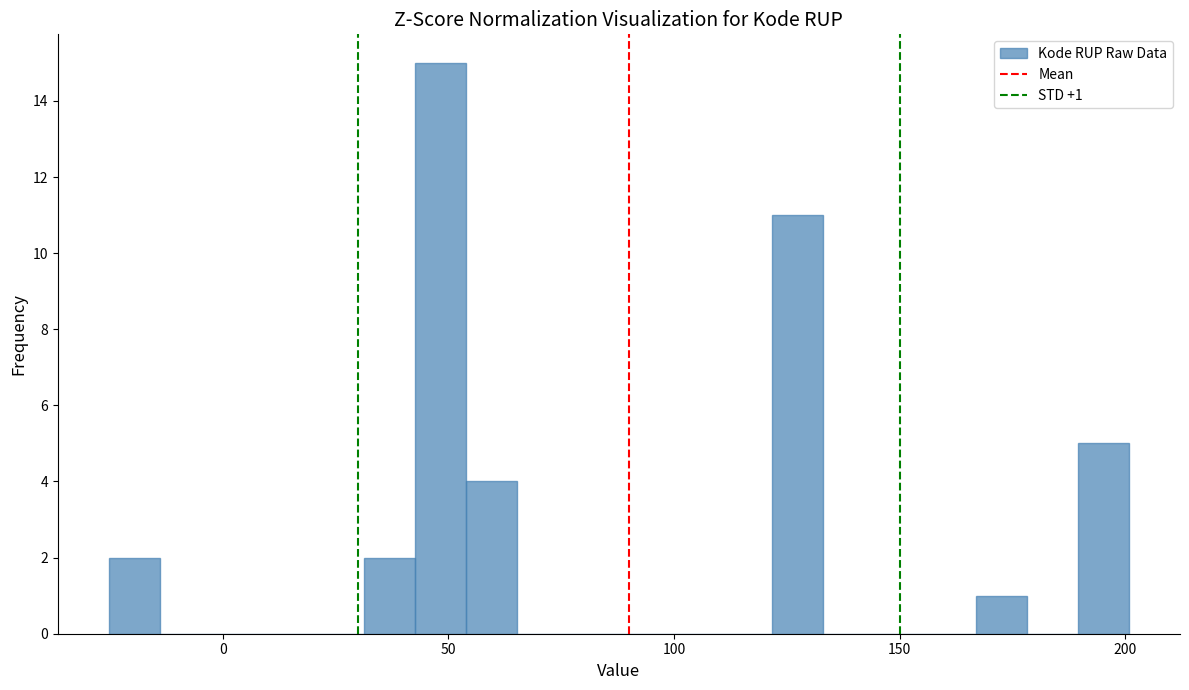

Around what value on the x-axis is the tallest bar? Give the approximate position of its centre, as read against the axis.

50